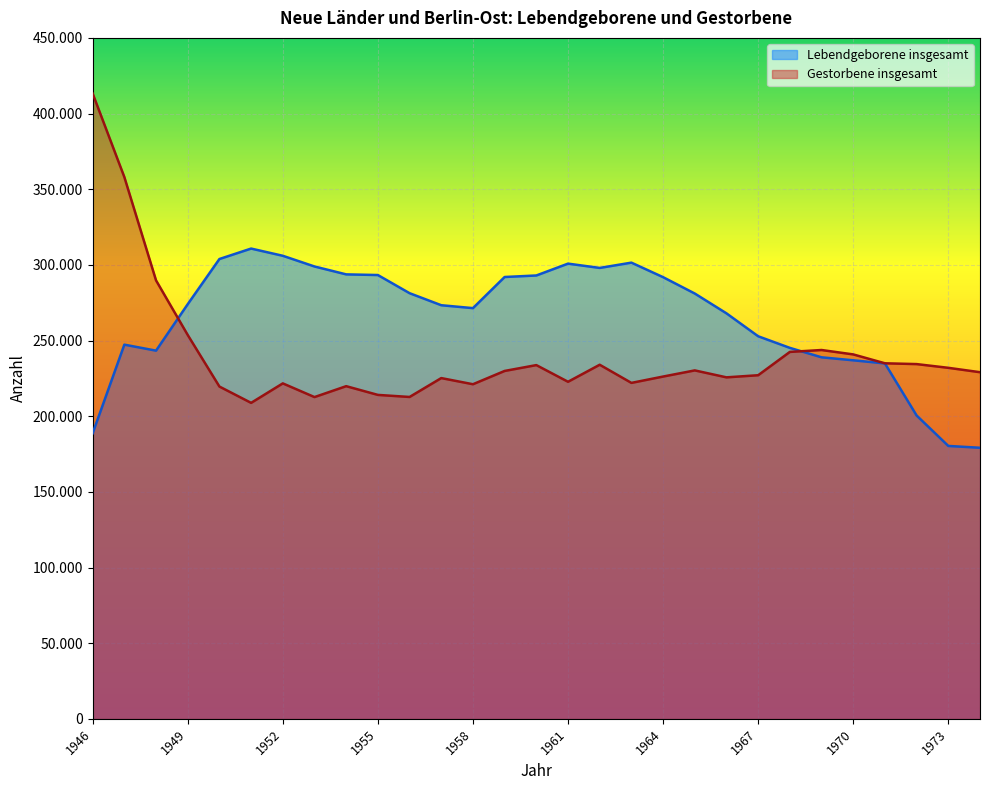

True or false: Gestorbene insgesamt and Lebendgeborene insgesamt intersect in this chart.

True